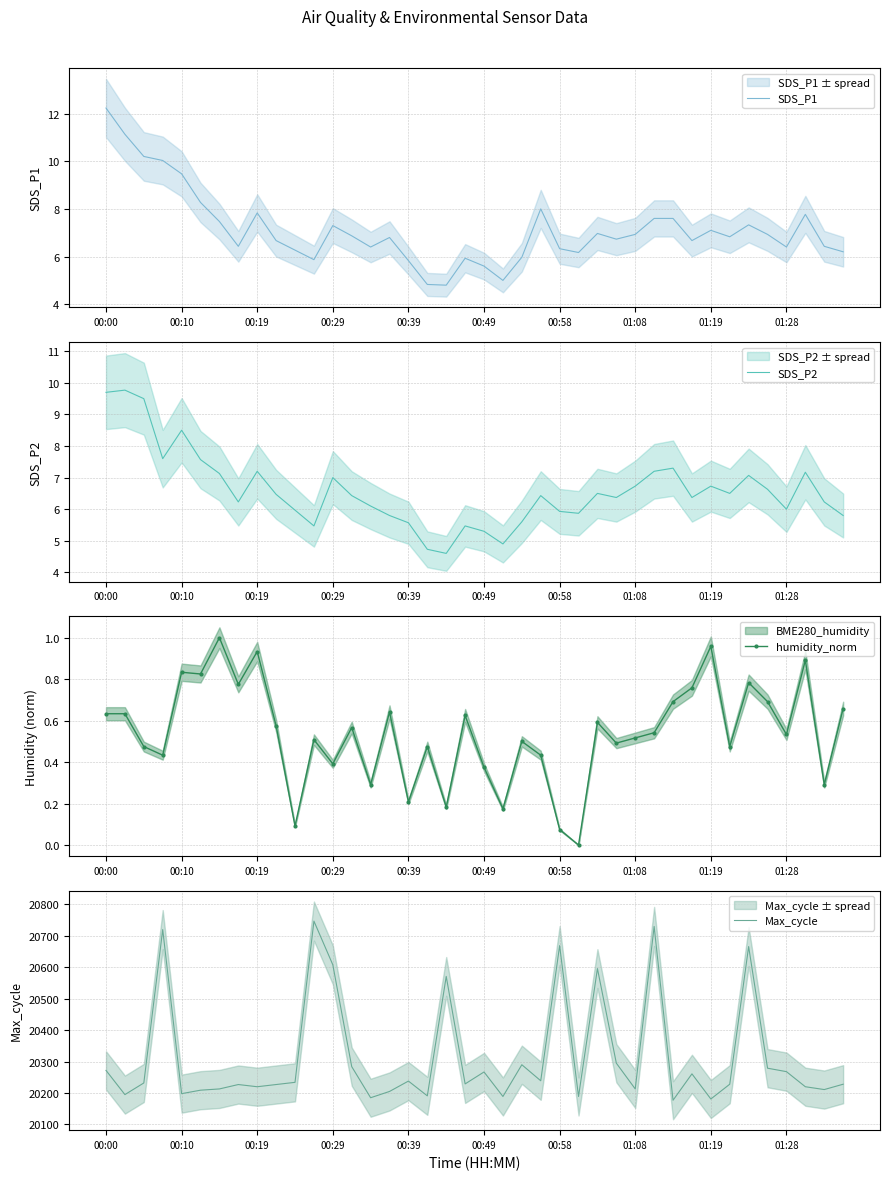

True or false: SDS_P1 has a value of 6.3 at 10.

True